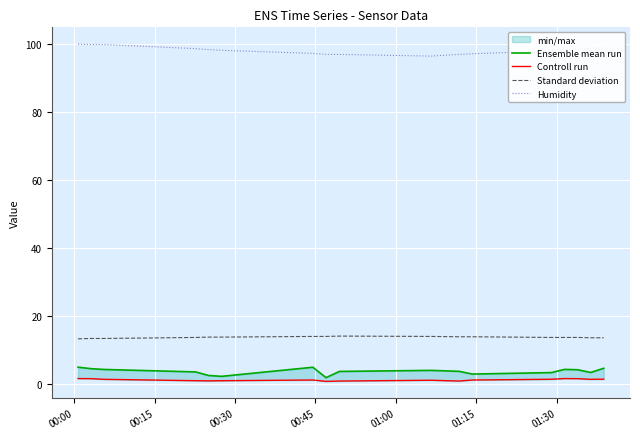

True or false: Standard deviation and Humidity intersect in this chart.

False